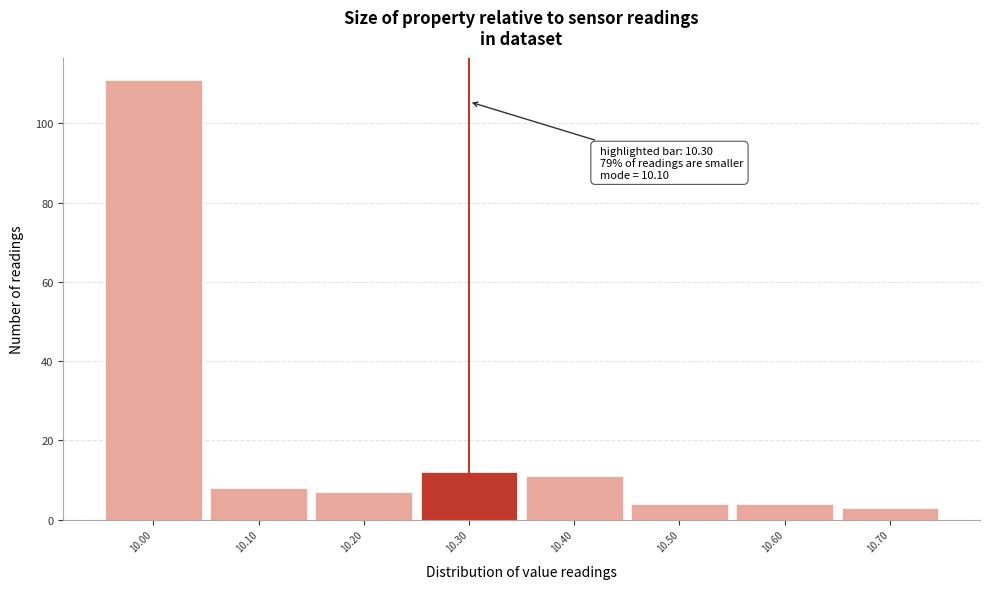

Which range on the x-axis has the tallest bar?

9.95 to 10.05